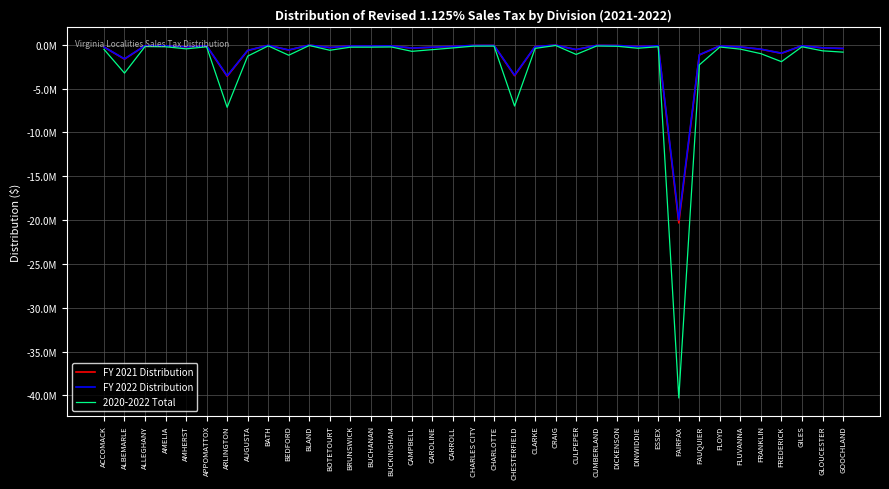

Does the chart have visible grid lines?

Yes